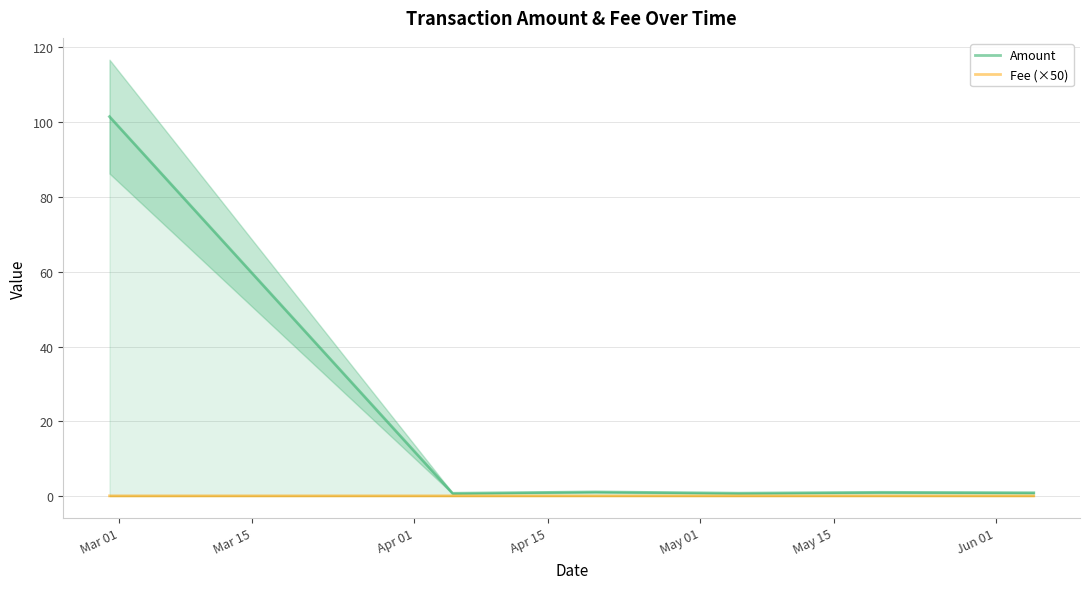

How many interior local peaks does the Amount series have?

2